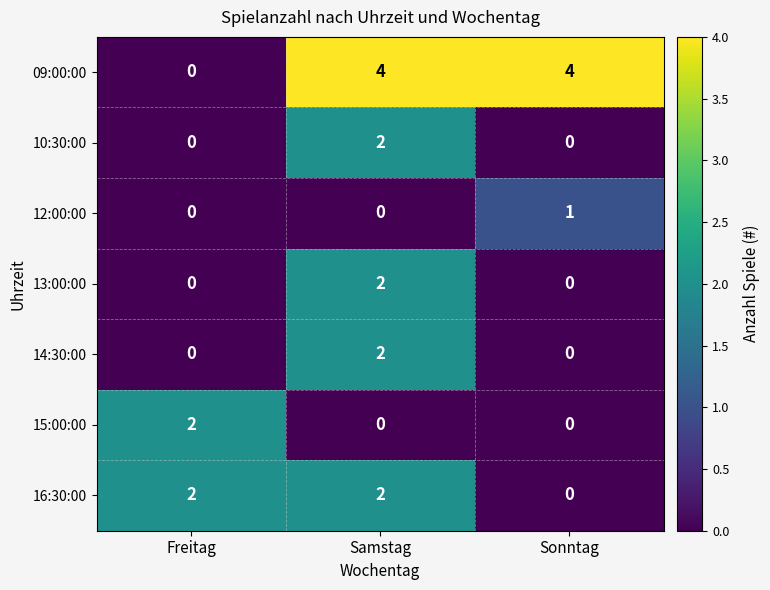

Which category has the highest value in the 10:30:00 series?

Samstag